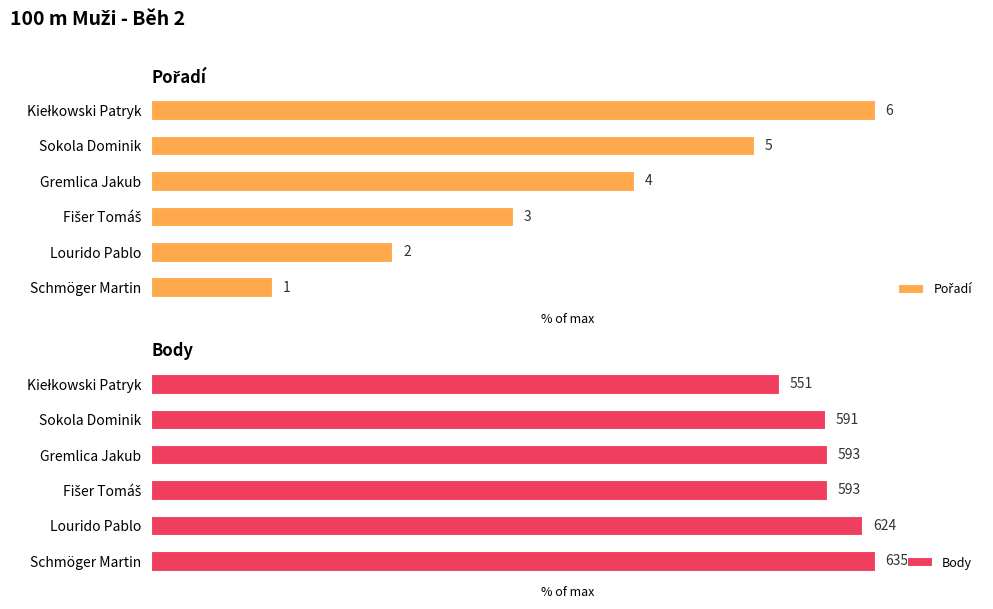

How many distinct data groups are displayed?

2